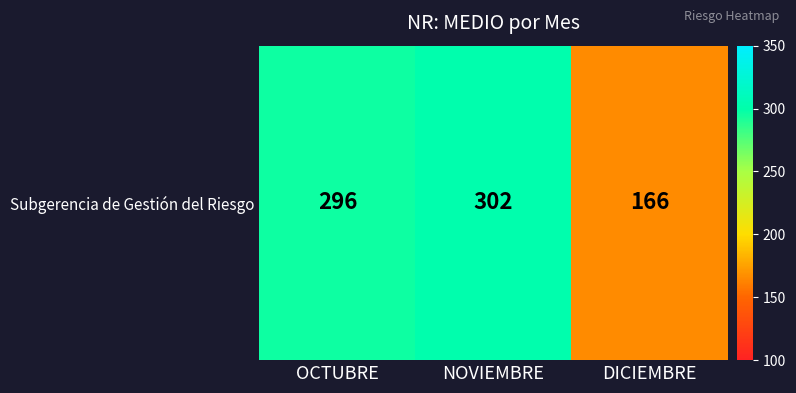

What is the sum of the values at DICIEMBRE and OCTUBRE?

462